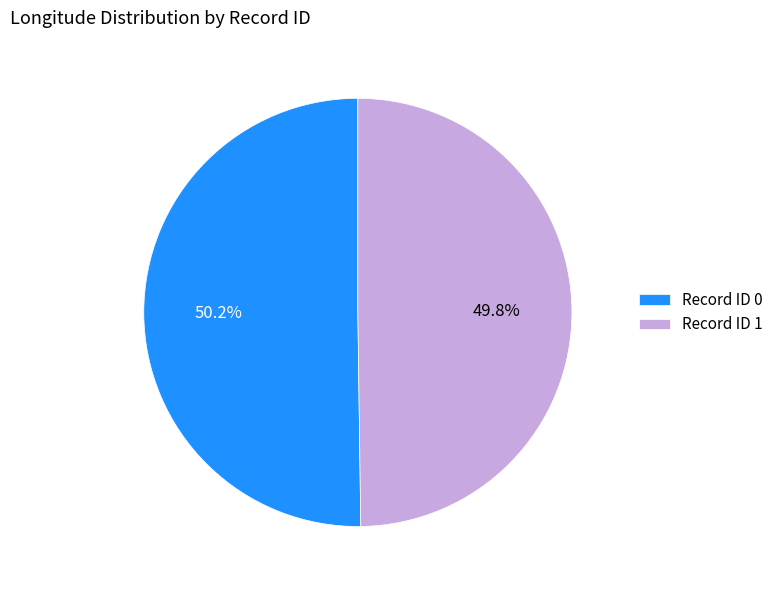

Is there any slice that represents more than half of the pie?

Yes